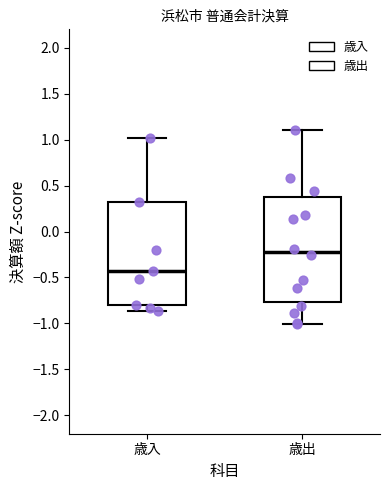

Which box has the lowest median line?

歳入